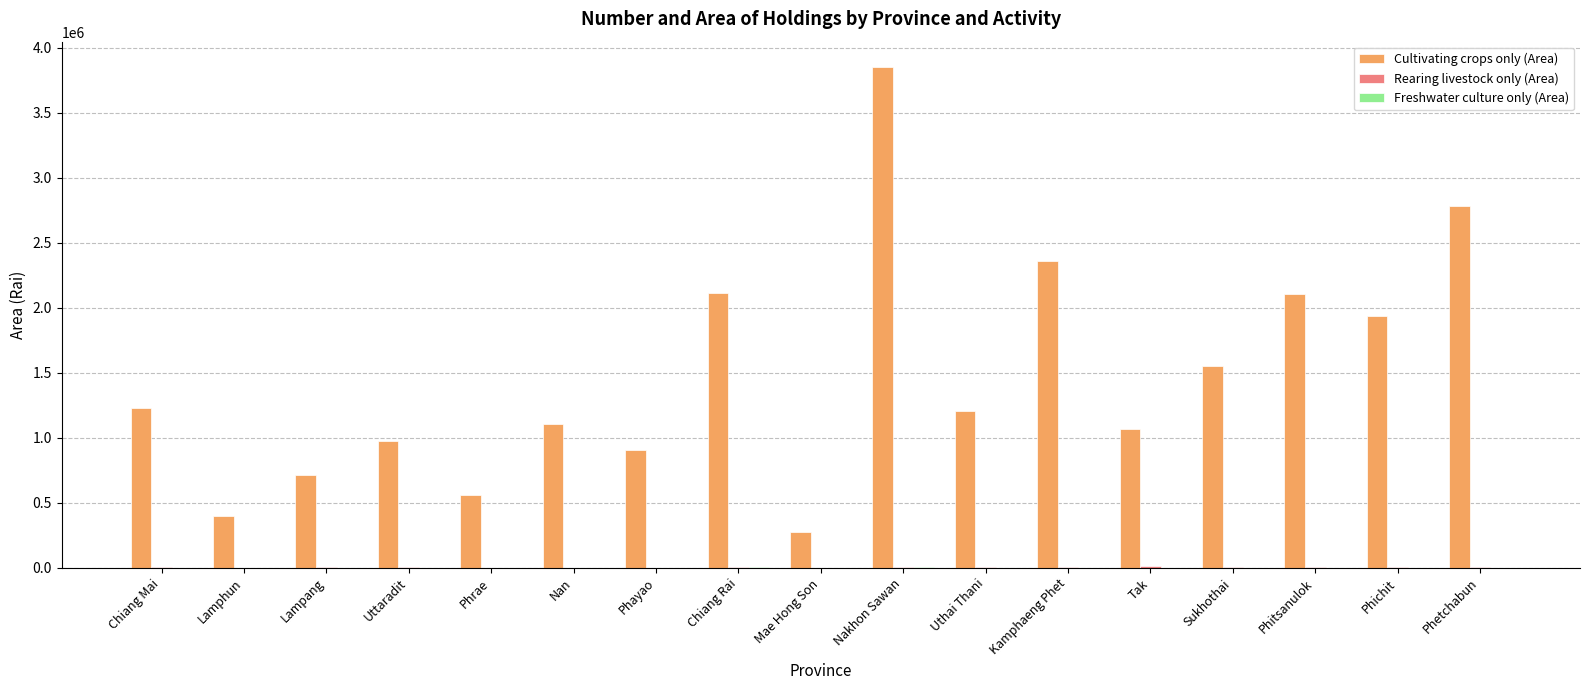

The value of Cultivating crops only (Area) at Sukhothai is 449979.1. True or false?

False